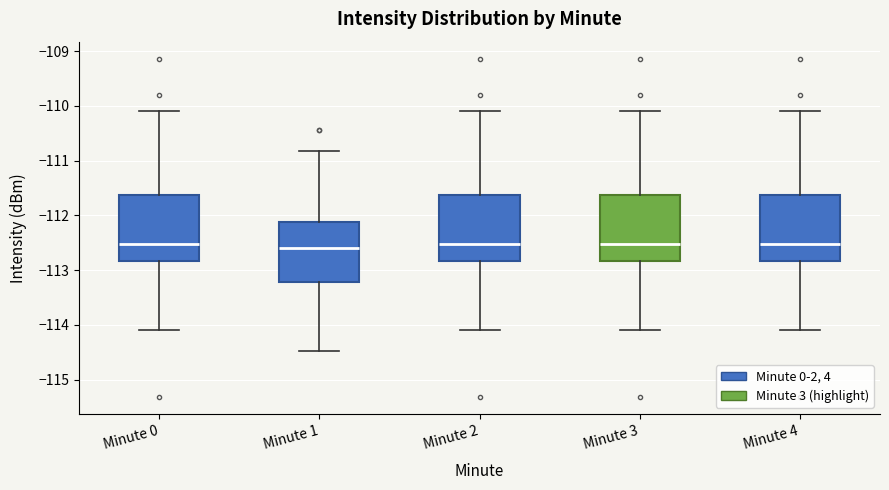

Reading left to right, transcribe this box plot: for each box, give where its median line is, the range the box spans, and where its two whiskers end, as read against the y-axis. The values are not printed on the chart, so give them approximately, as read against the axis.

Minute 0: median -112.5, box -112.8 to -111.6, whiskers -114.1 to -110.1
Minute 1: median -112.6, box -113.2 to -112.1, whiskers -114.5 to -110.8
Minute 2: median -112.5, box -112.8 to -111.6, whiskers -114.1 to -110.1
Minute 3: median -112.5, box -112.8 to -111.6, whiskers -114.1 to -110.1
Minute 4: median -112.5, box -112.8 to -111.6, whiskers -114.1 to -110.1